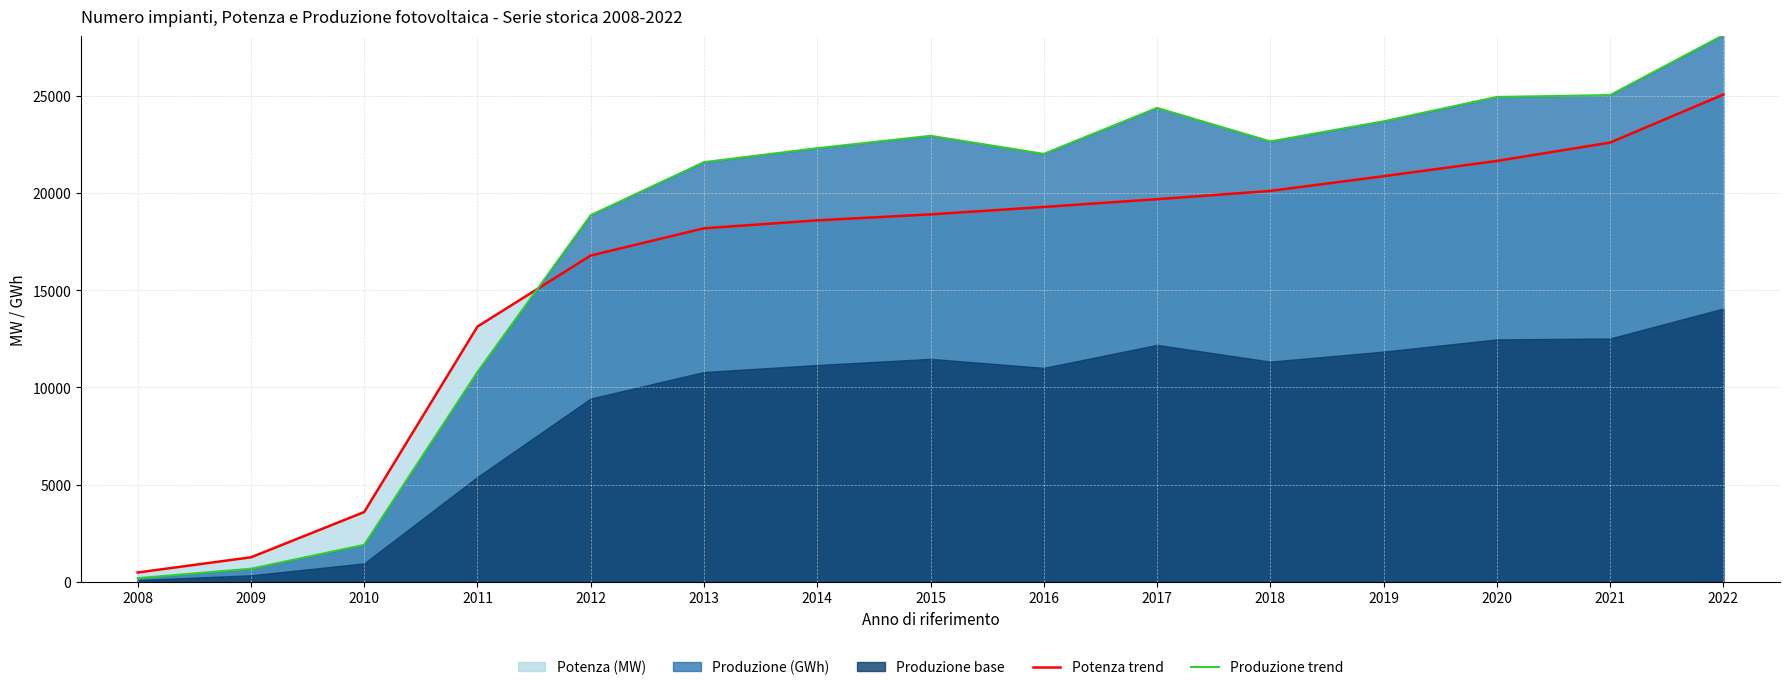

What is the value of the Potenza trend point at the 14th from the left?

22594.0